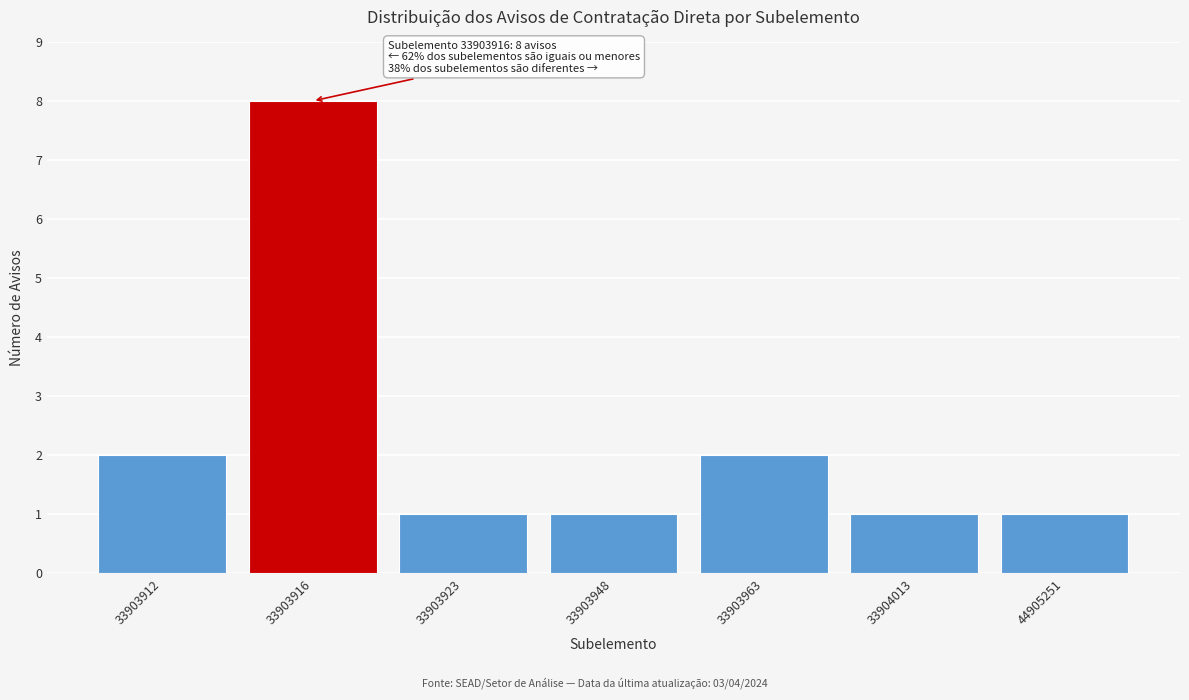

Reading left to right, transcribe all the data shown in this chart.

33903912=2	33903916=8	33903923=1	33903948=1	33903963=2	33904013=1	44905251=1